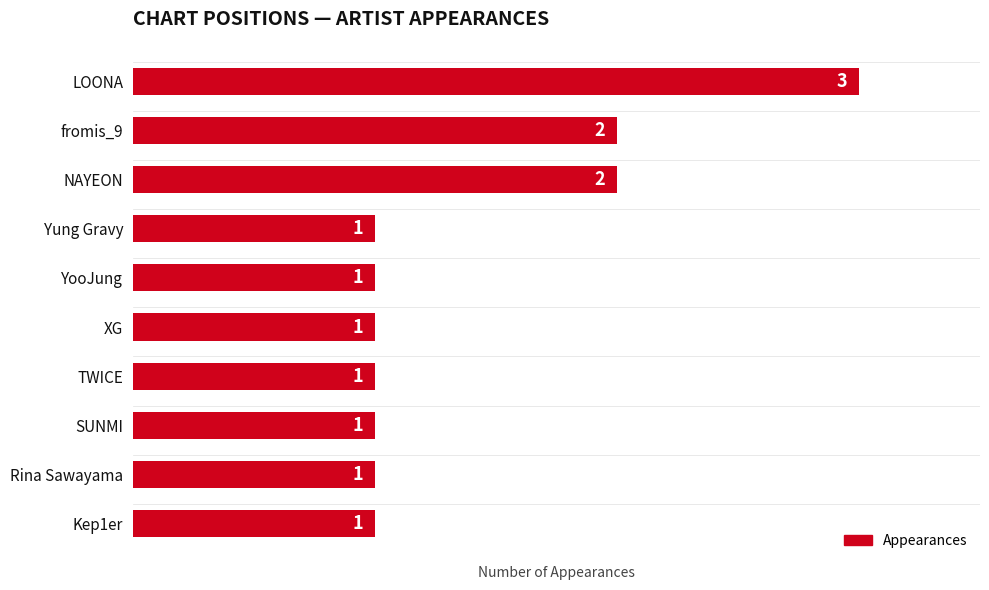

What is the sum of all values?

14